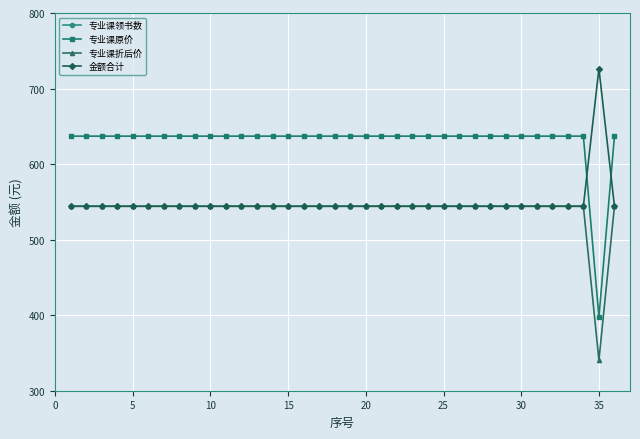

Rank the series by their maximum value, from highest to lowest.

金额合计, 专业课原价, 专业课折后价, 专业课领书数